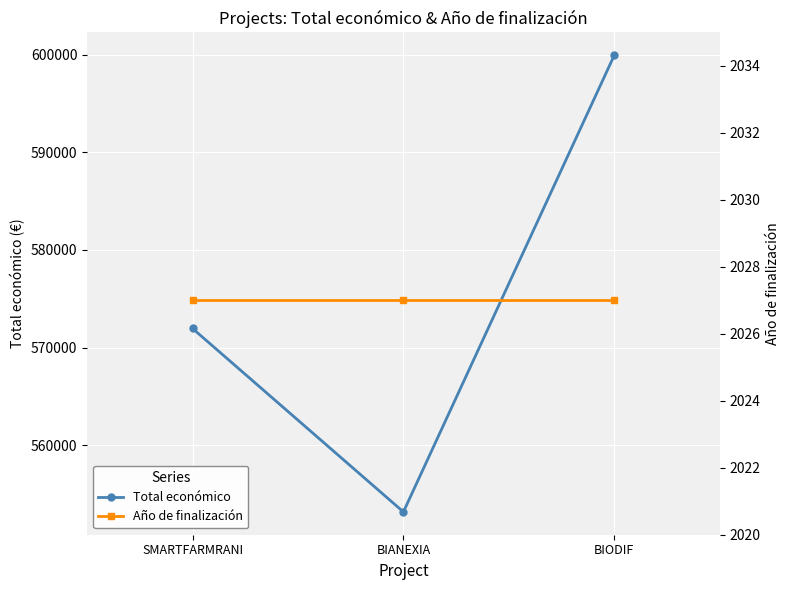

Is this an area chart (filled region under the line)?

No